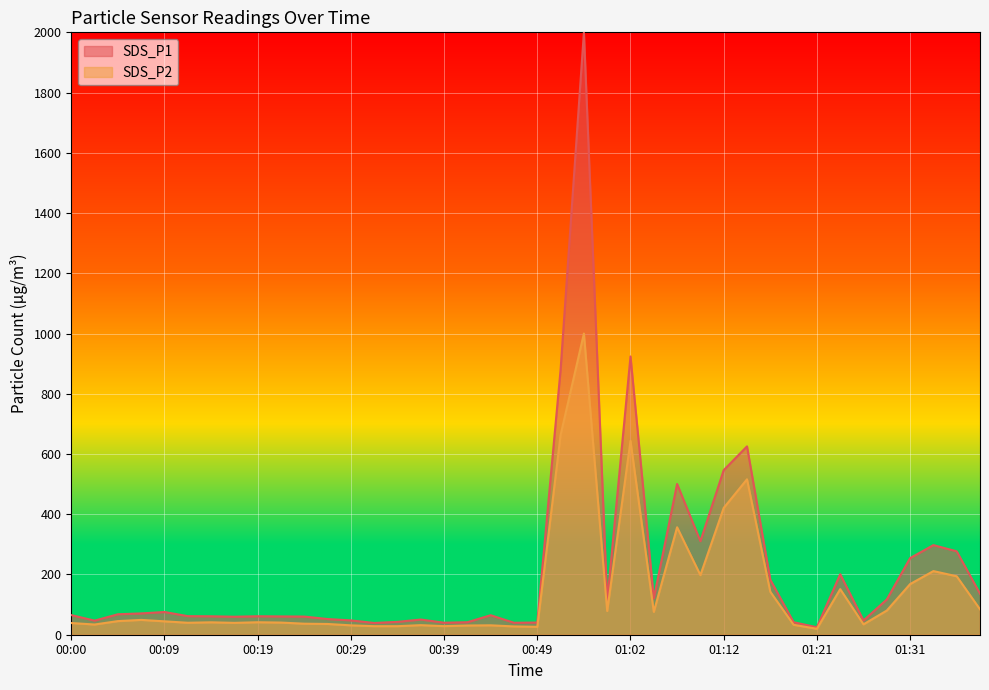

Reading right to left, what are all the values shown in this chart?

SDS_P1: 136.2	277.0	297.5	254.4	117.1	47.3	200.9	24.8	41.5	182.7	625.3	546.4	310.7	500.5	120.9	923.9	111.0	1999.9	880.3	40.5	39.7	64.8	41.5	39.9	50.5	42.7	39.0	47.6	52.1	60.3	60.8	61.3	59.8	61.2	61.7	75.4	70.8	67.9	46.9	65.2
SDS_P2: 84.3	194.1	211.2	168.1	80.3	34.5	151.3	19.6	33.0	142.6	516.0	421.0	197.8	356.8	75.8	643.7	78.7	999.9	663.1	26.2	27.6	31.2	30.6	28.5	31.8	28.4	28.4	31.1	35.7	36.6	40.4	41.4	39.4	41.2	39.7	44.5	49.2	45.2	33.9	38.9